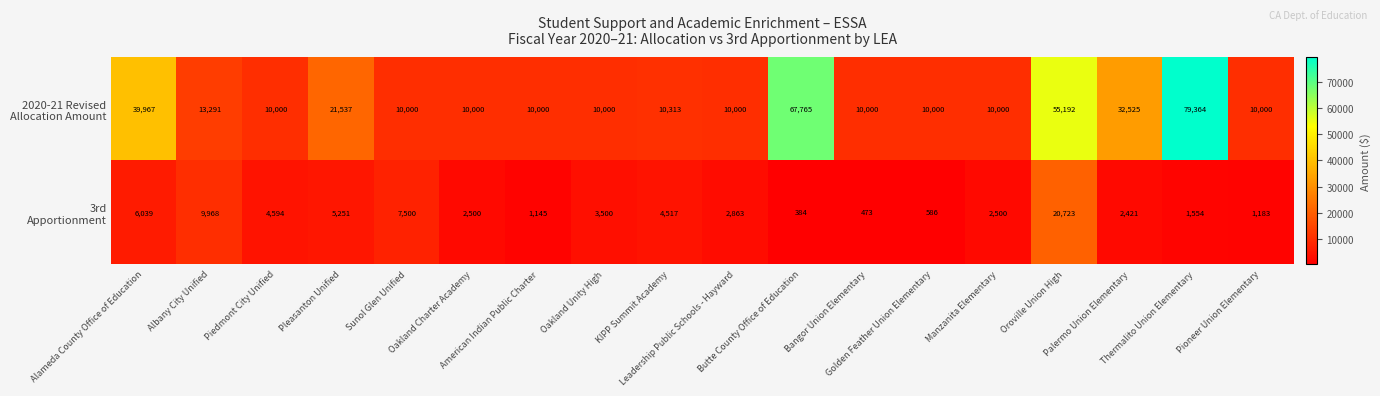

What is the minimum value shown in the chart?

384